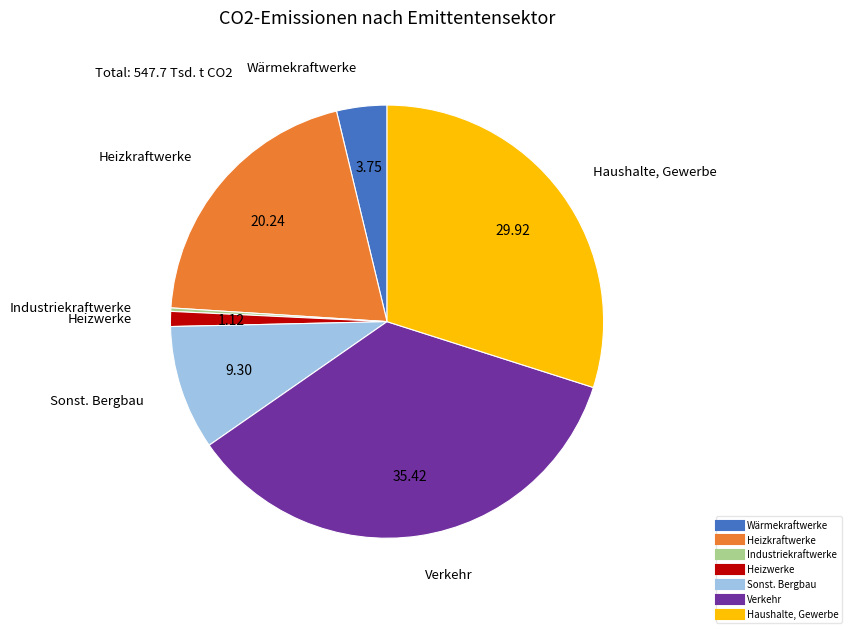

Is the sum of Wärmekraftwerke and Verkehr greater than half?

No